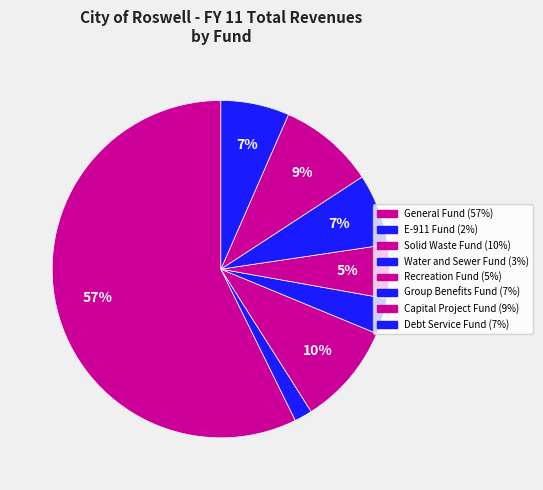

What percentage do Solid Waste Fund and E-911 Fund together represent?

11.5%